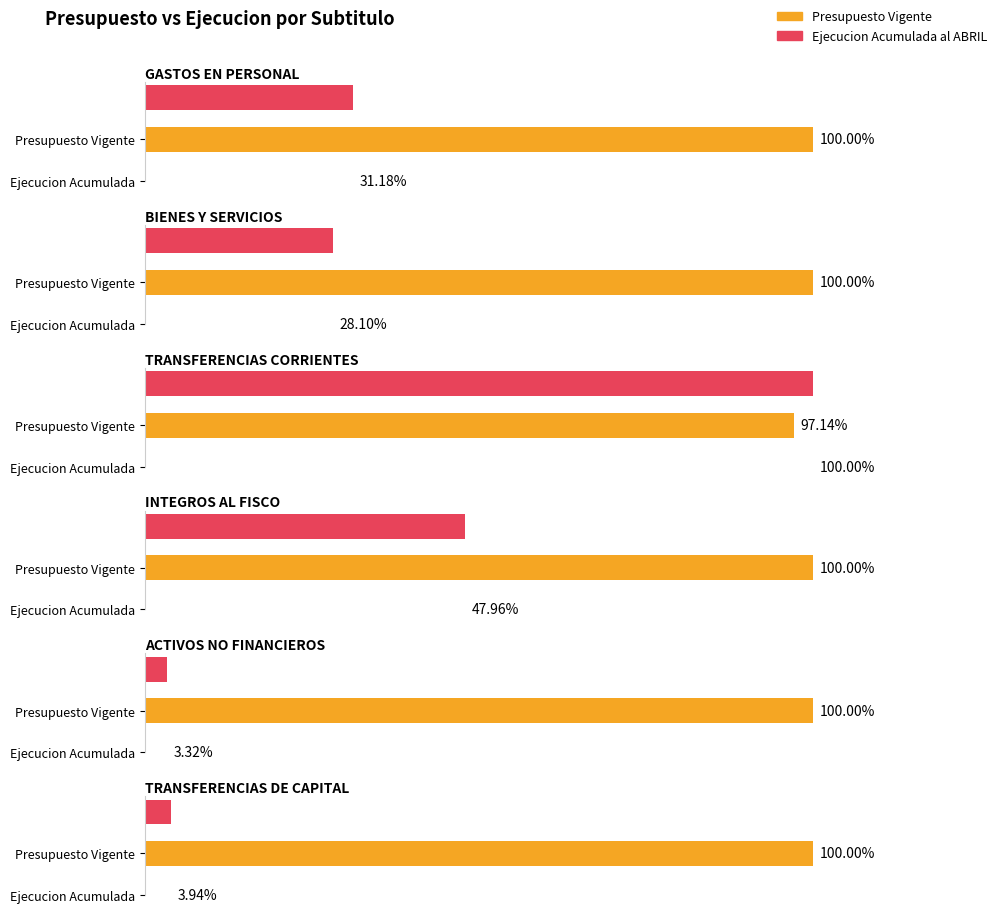

Which series has the widest spread of values?

Ejecucion Acumulada al ABRIL